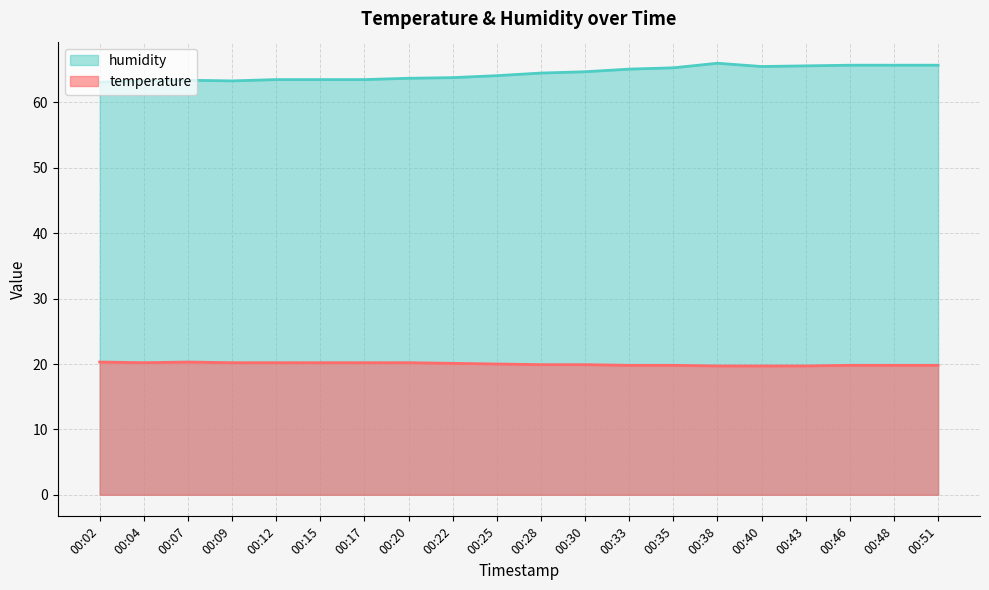

What is the minimum value shown in the chart?

19.7